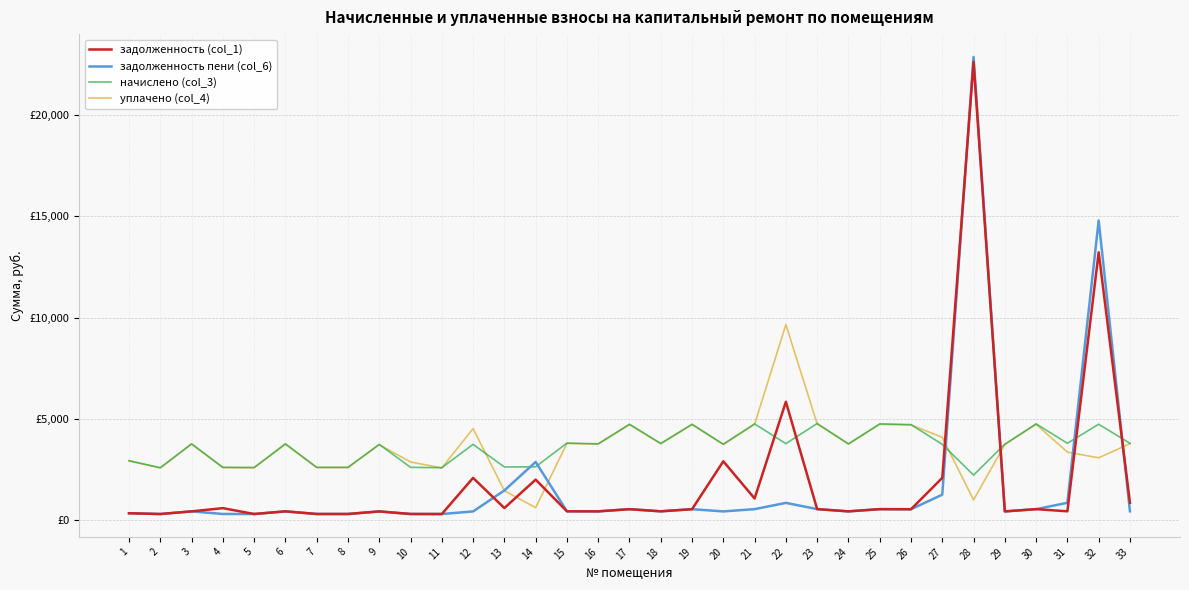

At which label does начислено (col_3) reach its minimum?

28